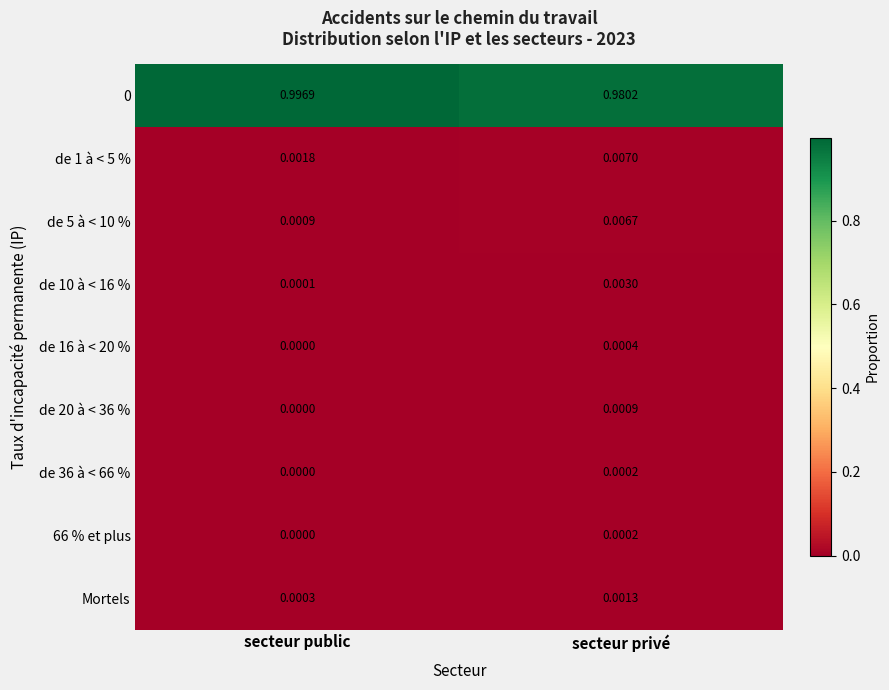

At which label does de 36 à < 66 % reach its minimum?

secteur public